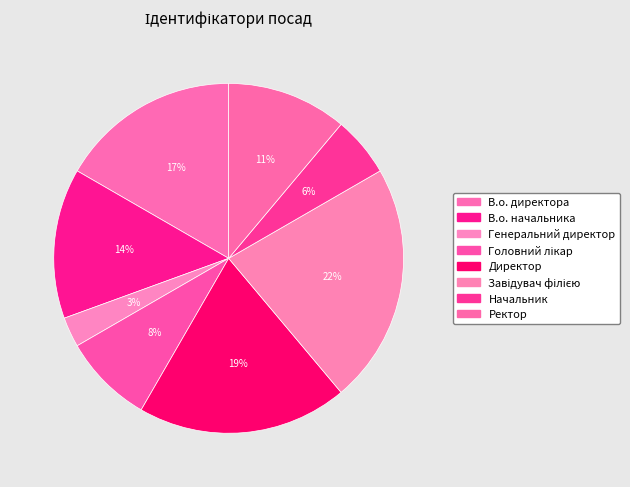

The Завідувач філією slice represents 32% of the pie. True or false?

False